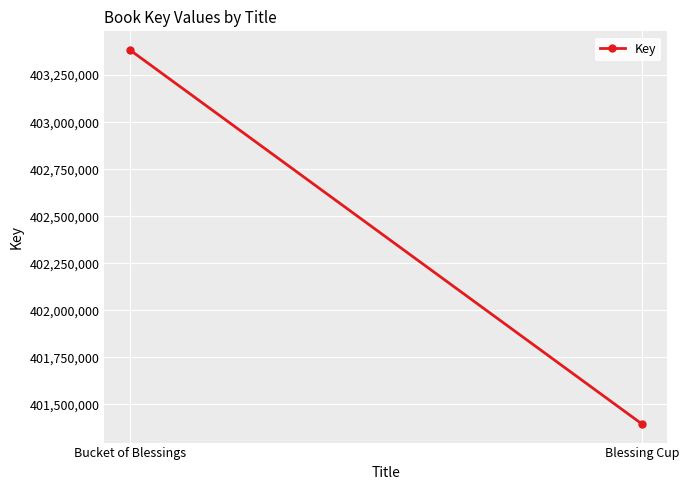

How many lines are shown in the chart?

1